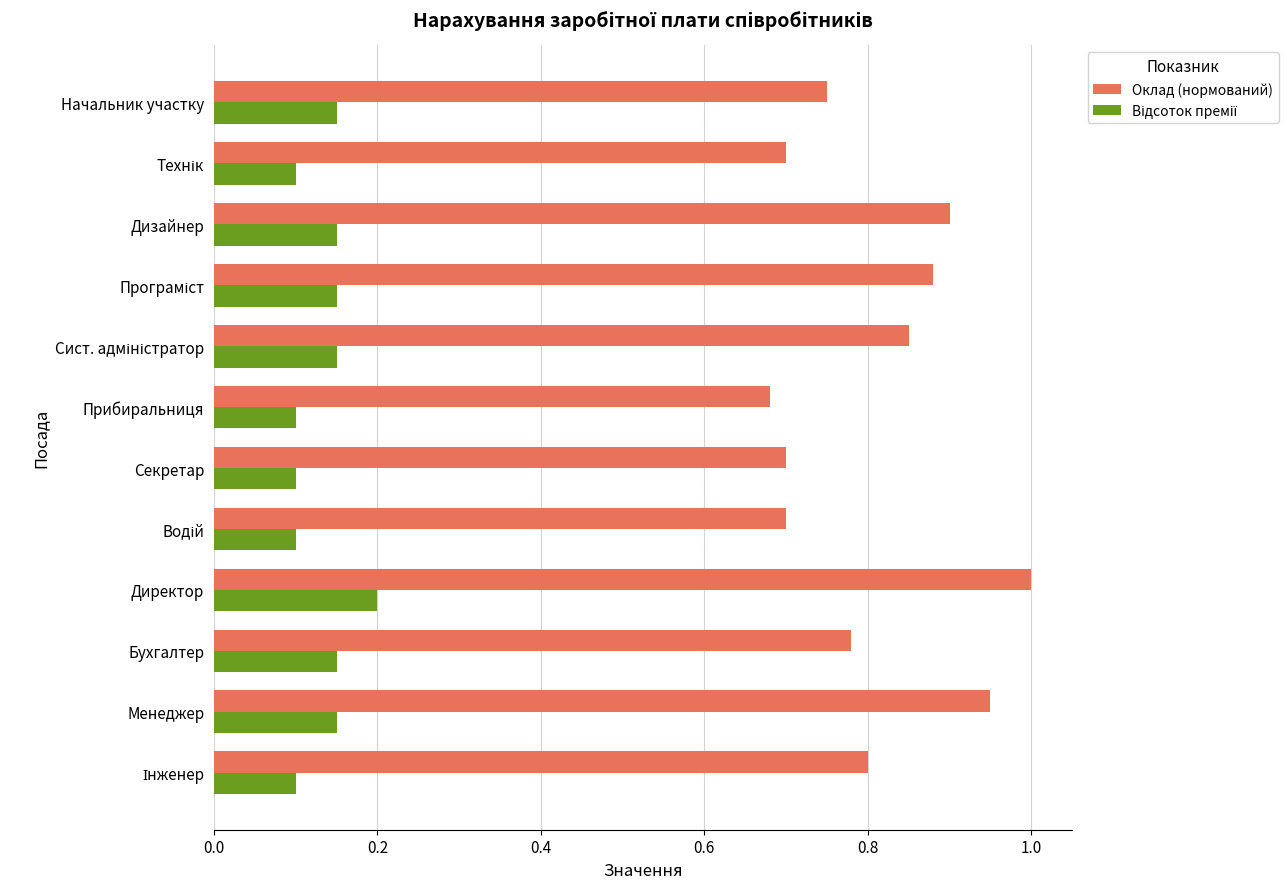

What is the difference between the maximum and minimum values in the Оклад (нормований) series?

0.3